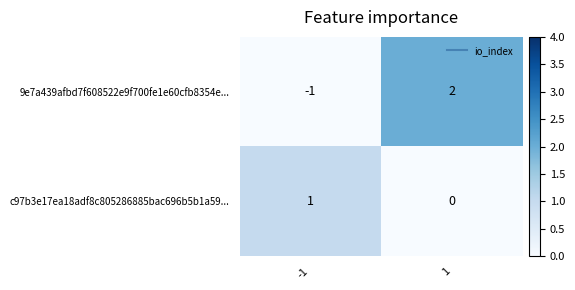

Rank the categories by c97b3e17ea18adf8c805286885bac696b5b1a59... value from highest to lowest.

-1, 1